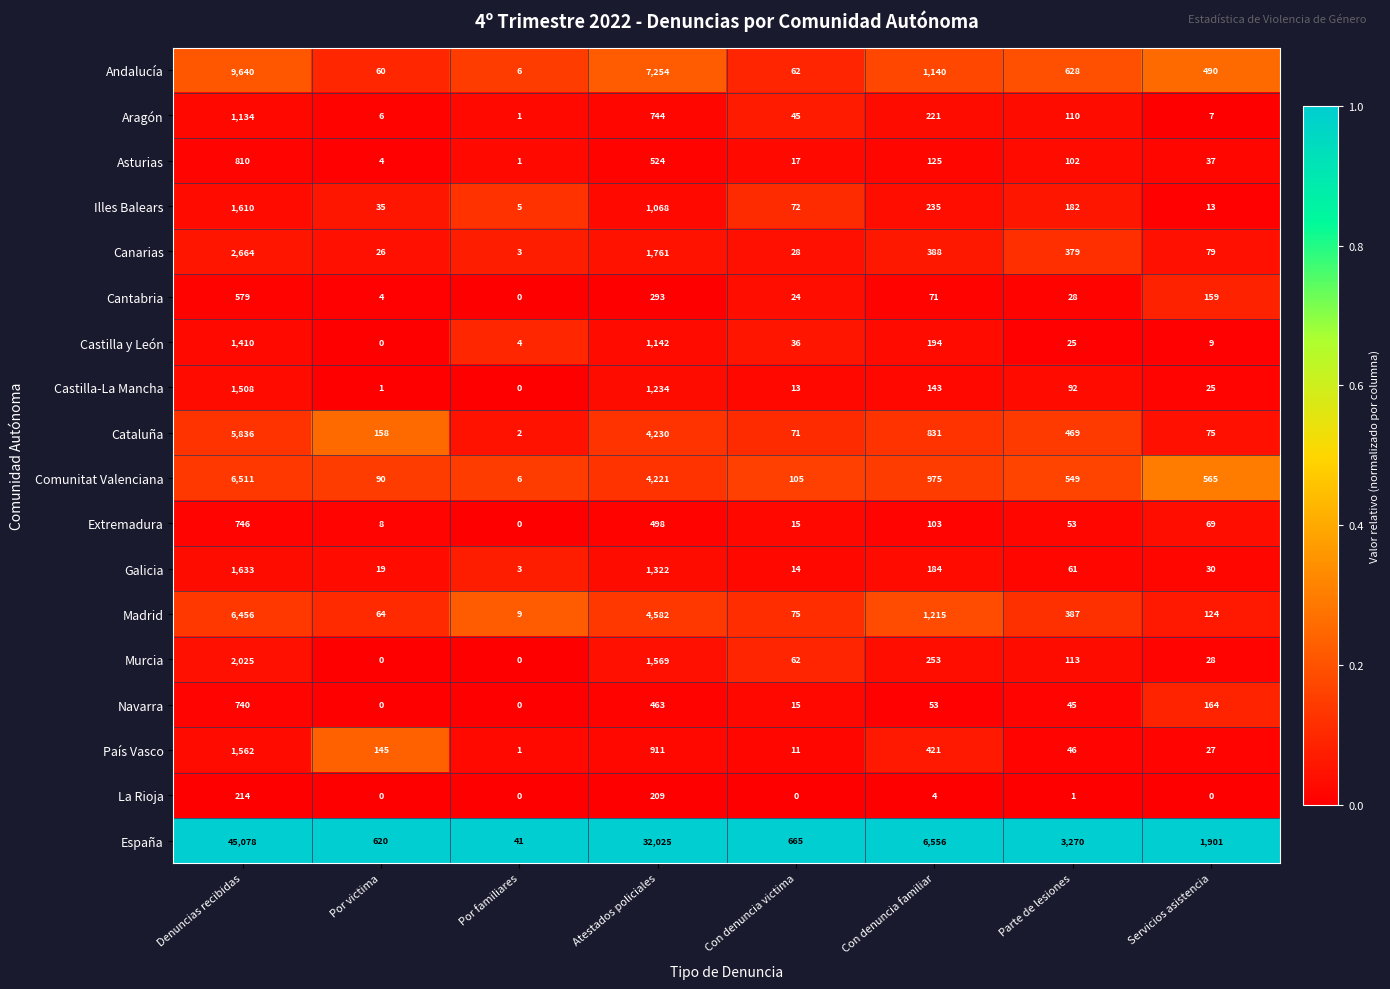

What value does the España series have at Parte de lesiones, to the nearest 10?

3270